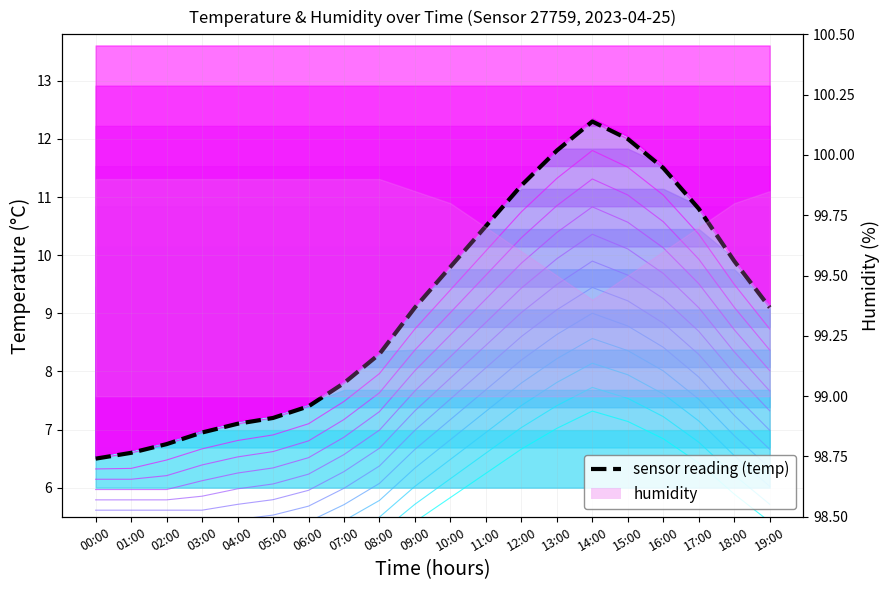

Reading left to right, list all the values displayed in this chart.

00:00=6.5	01:00=6.6	02:00=6.8	03:00=7.0	04:00=7.1	05:00=7.2	06:00=7.4	07:00=7.8	08:00=8.3	09:00=9.1	10:00=9.8	11:00=10.5	12:00=11.2	13:00=11.8	14:00=12.3	15:00=12.0	16:00=11.5	17:00=10.8	18:00=9.9	19:00=9.1